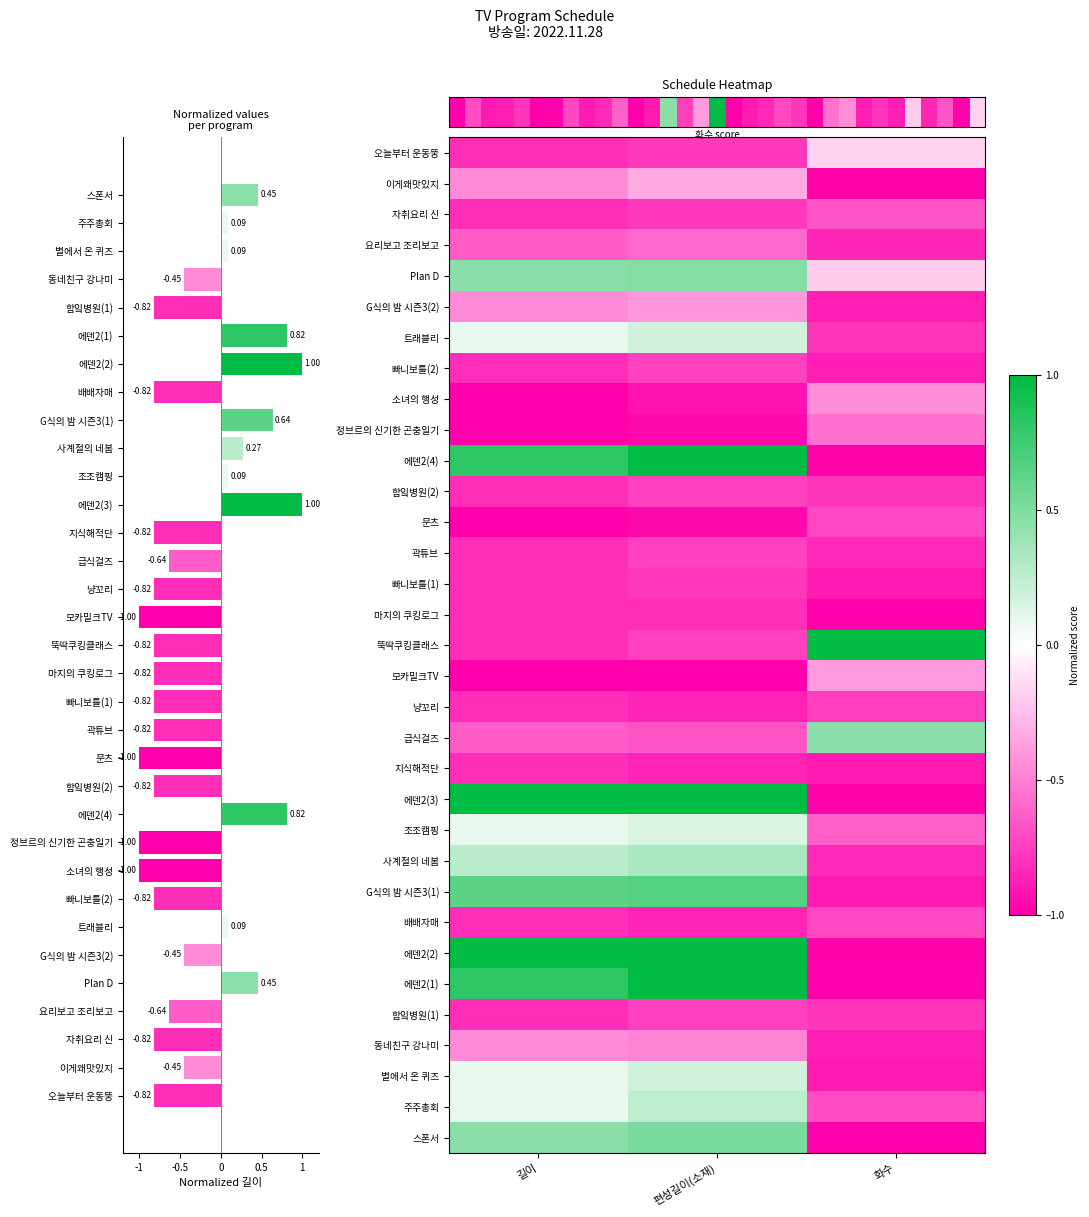

Is it true that 조조캠핑 equals -1.2 at -1?

False